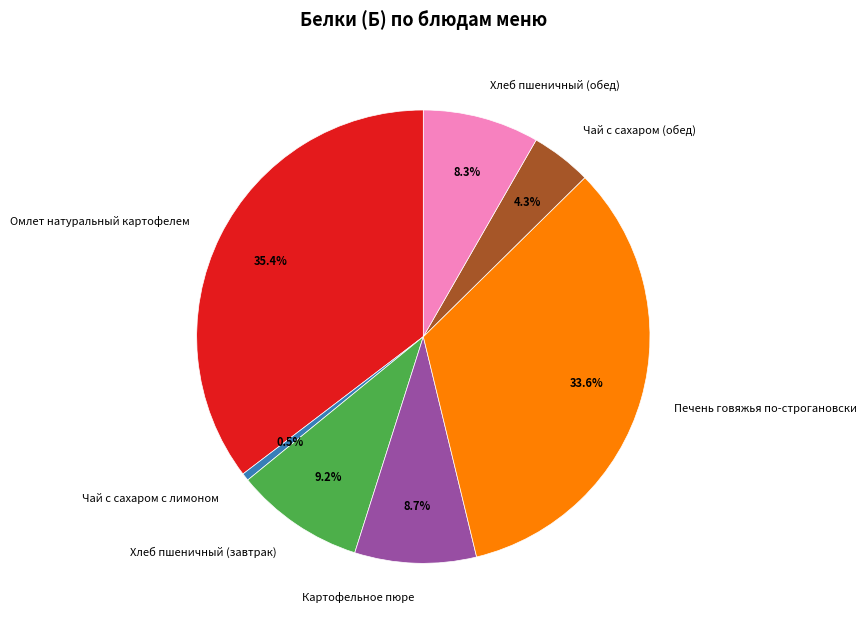

To the nearest percent, what percentage of the pie is Хлеб пшеничный (обед)?

8%